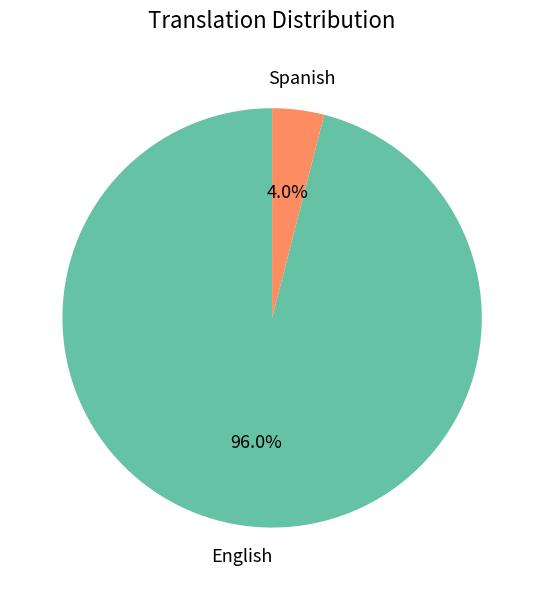

Is there a majority slice in this chart?

Yes